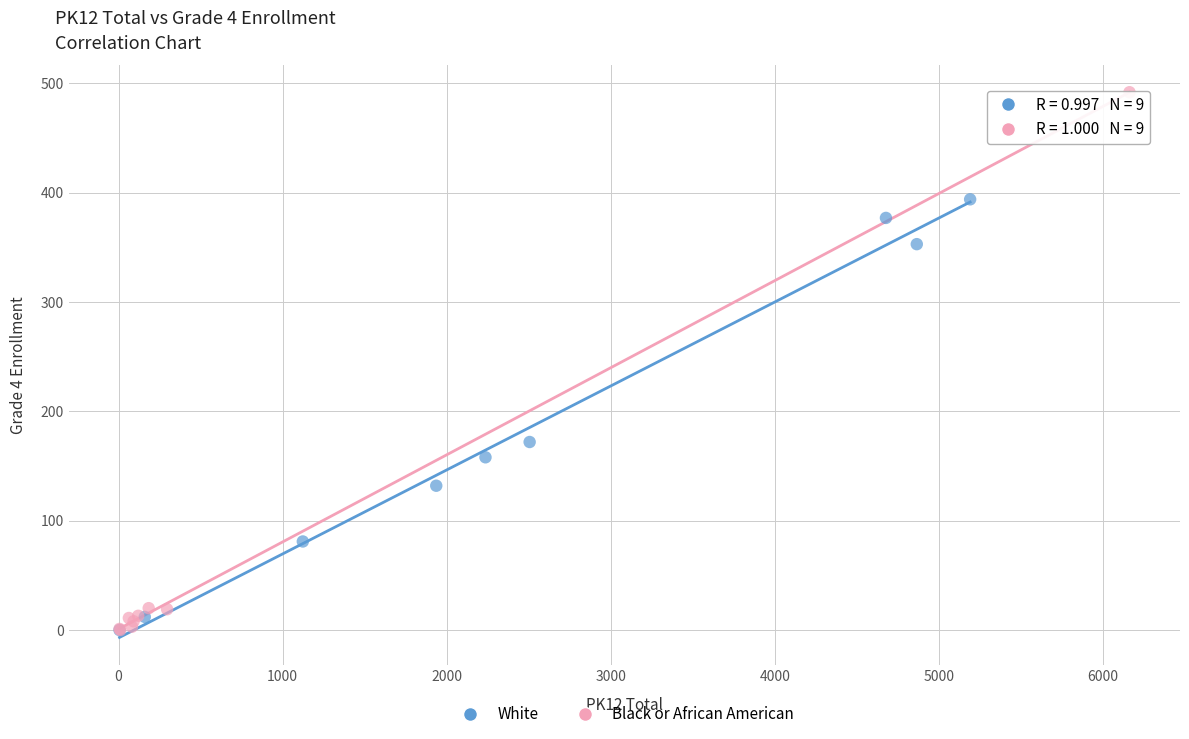

Which series has the largest Y range (max minus min)?

Black or African American